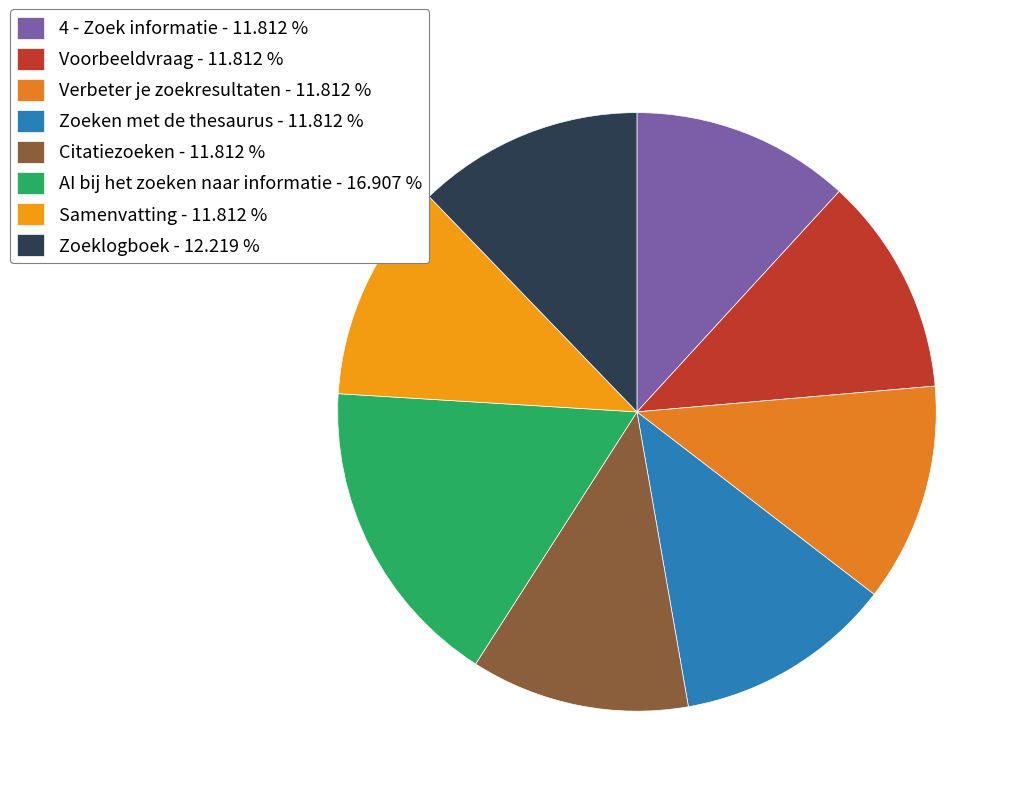

Is it true that Verbeter je zoekresultaten is 19% of the pie?

False